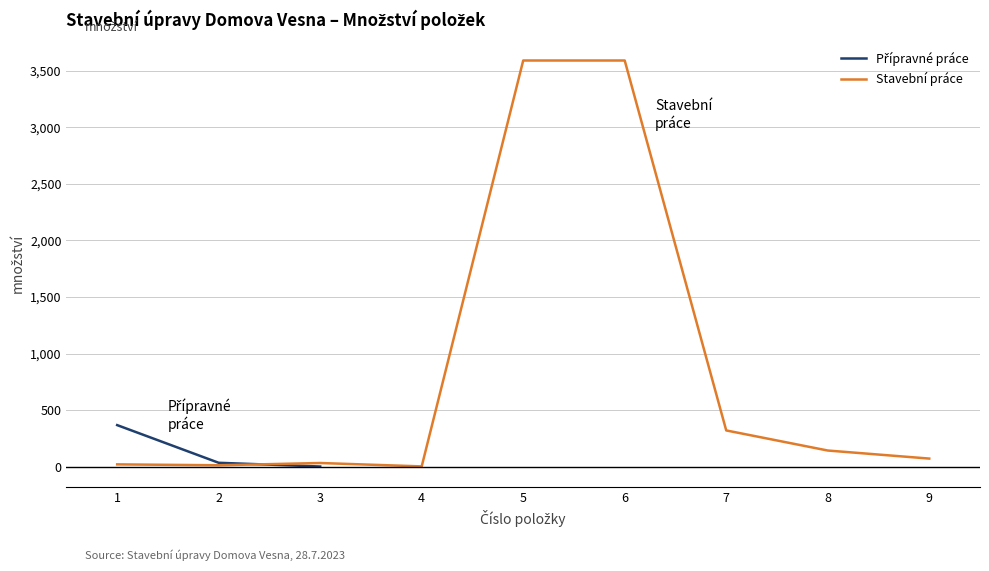

What are all the series names shown in the legend?

Přípravné práce, Stavební práce